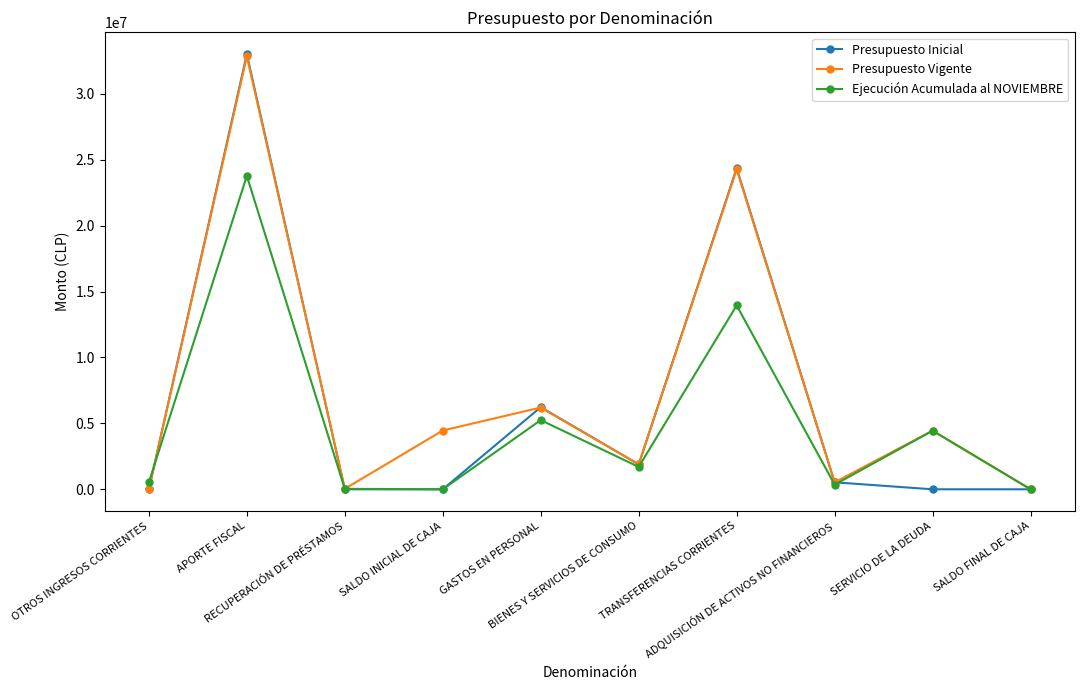

What is the label of the 10th point from the left?

SALDO FINAL DE CAJA